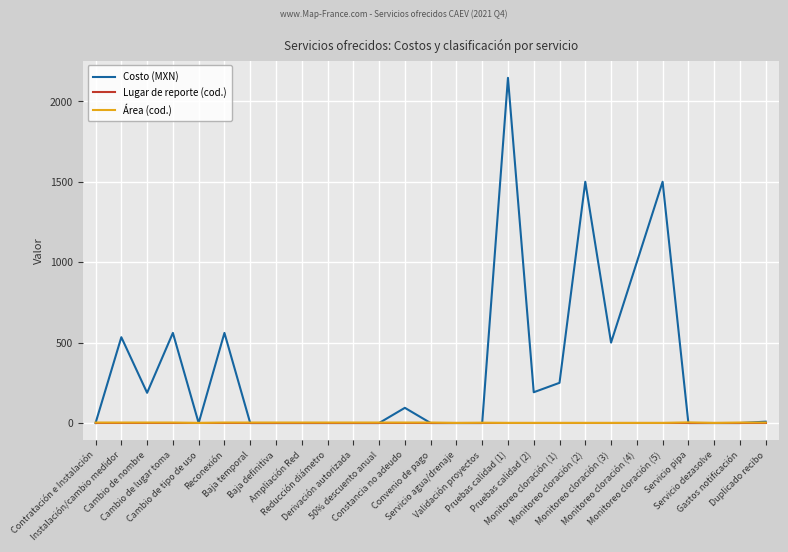

Which series has the largest total across all categories?

Costo (MXN)